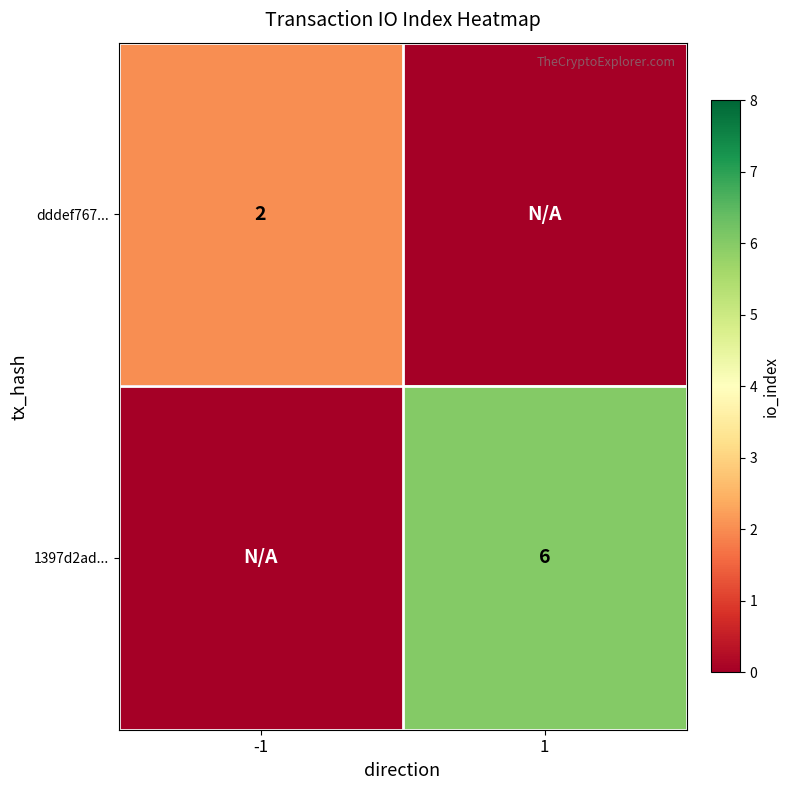

The value of 1397d2ad... at 1 is 6. True or false?

True